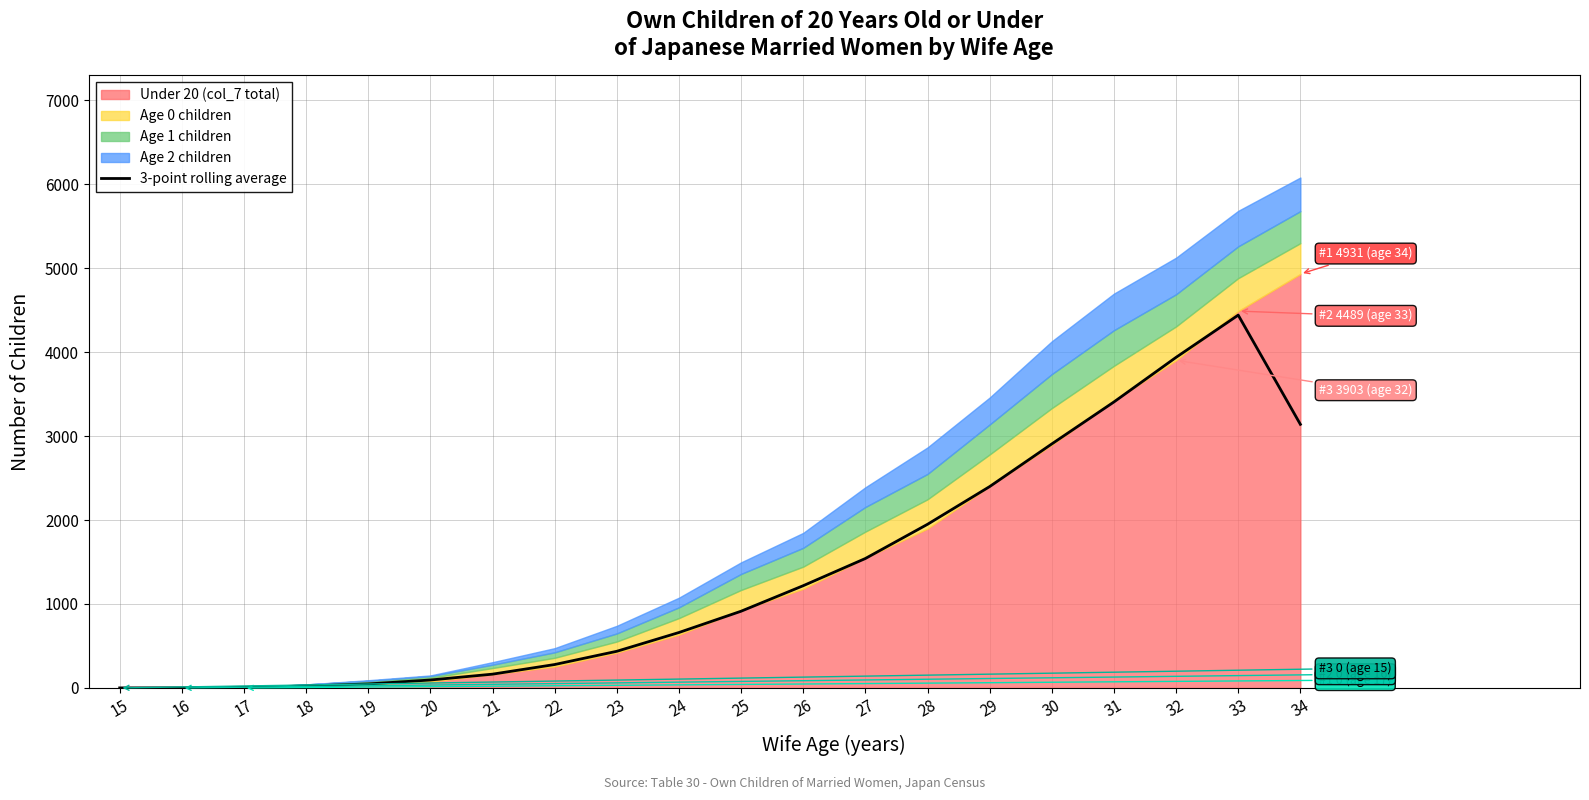

True or false: the data has more than 2 interior local peaks.

False